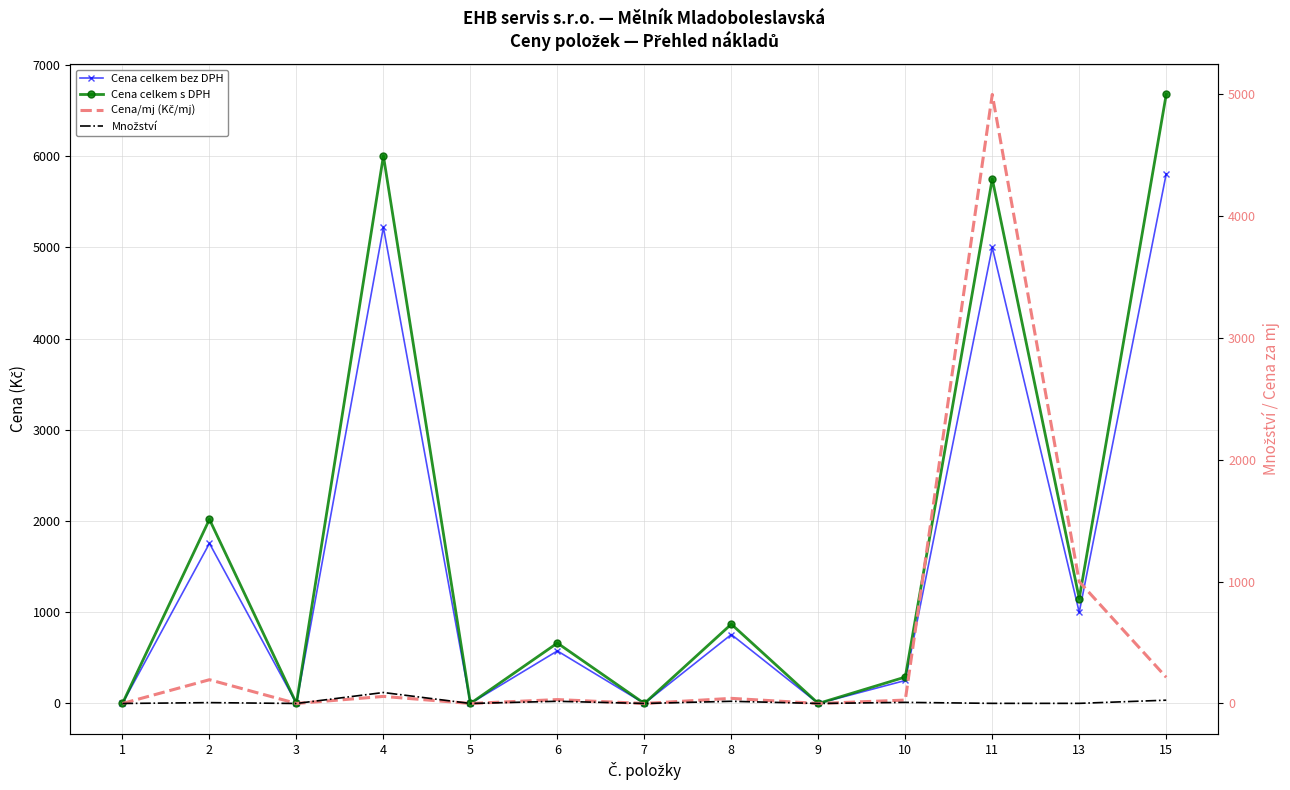

True or false: Cena celkem bez DPH has a value of 2939.0 at 1.

False